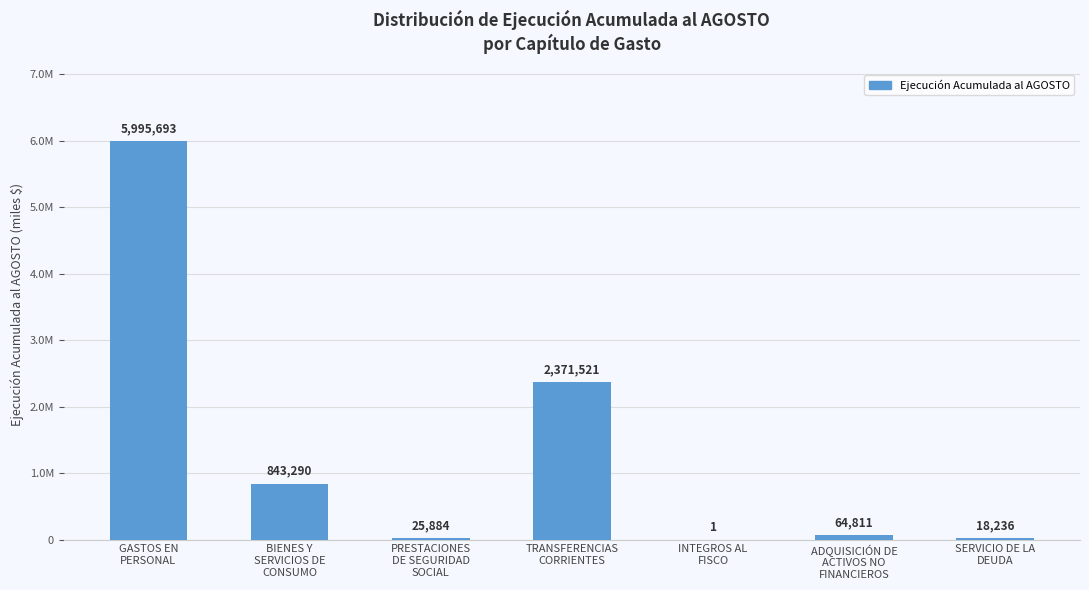

The chart shows a value of 3794072 at TRANSFERENCIAS
CORRIENTES. True or false?

False